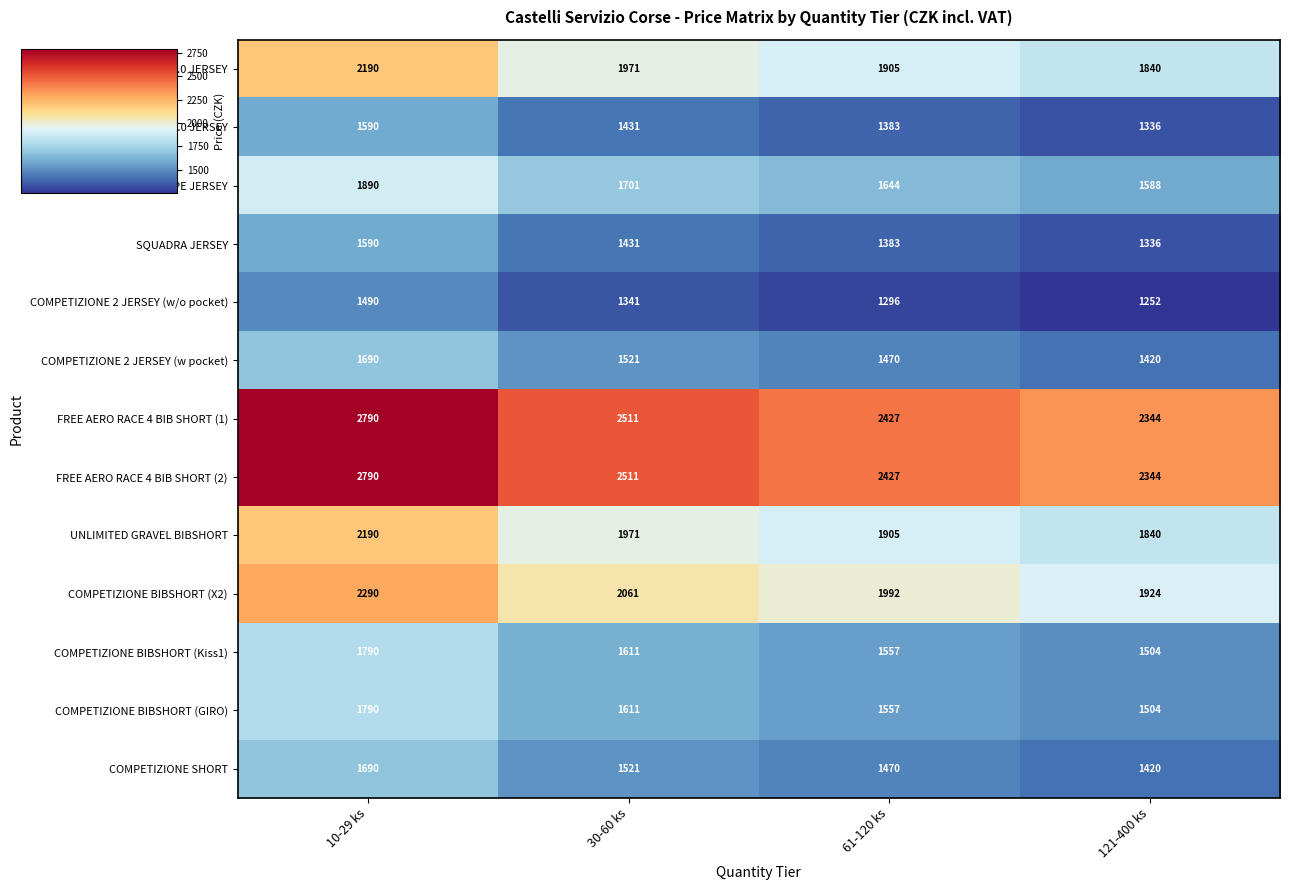

Which category has the highest value across all series?

10-29 ks